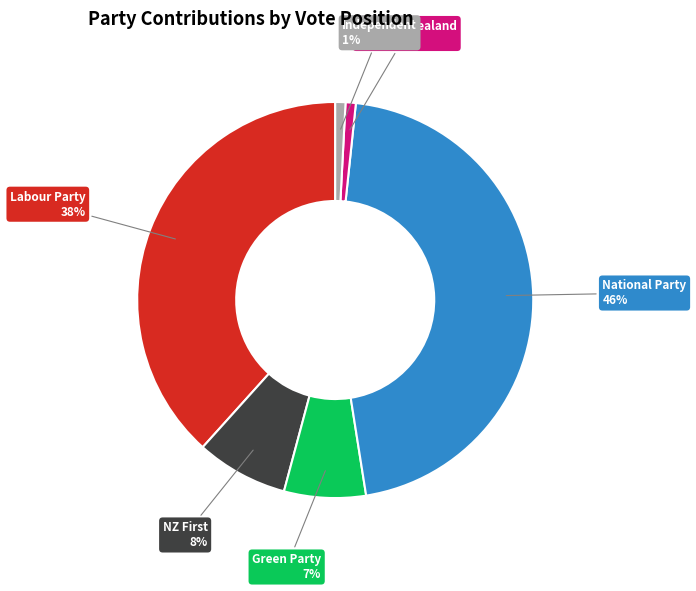

Does Independent account for over 50% of the chart?

No